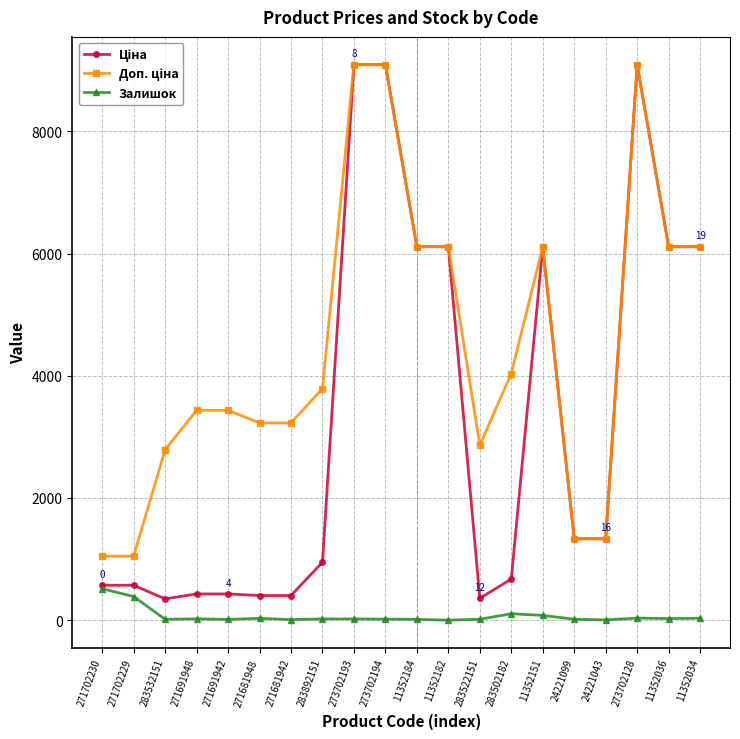

At how many categories does at least one series exceed 243?

20